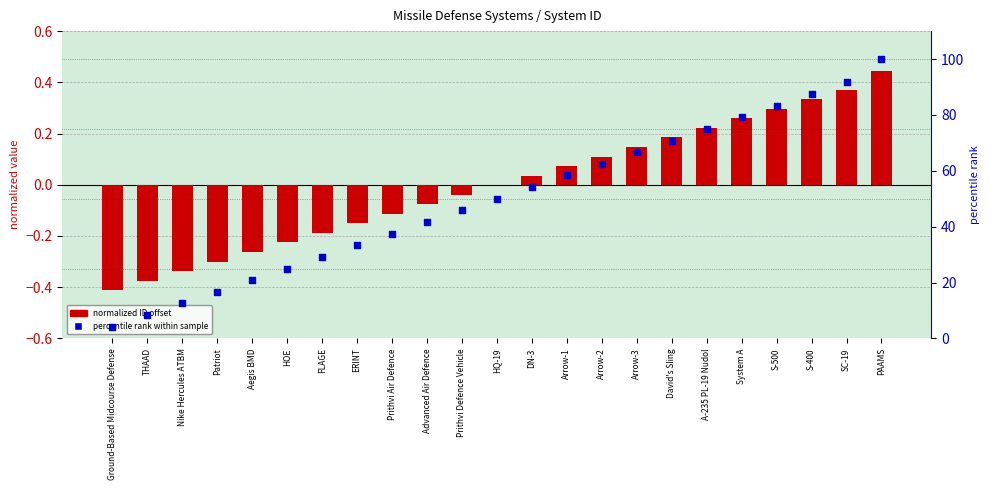

At which category is the sum across all series the highest?

PAAMS